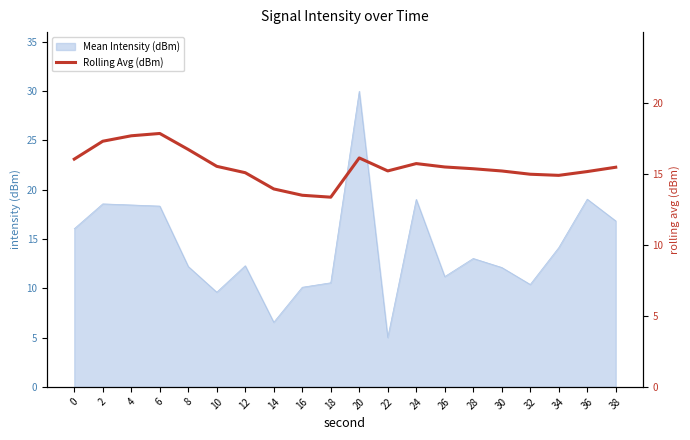

Is it true that the value at 2 is 5.7?

False